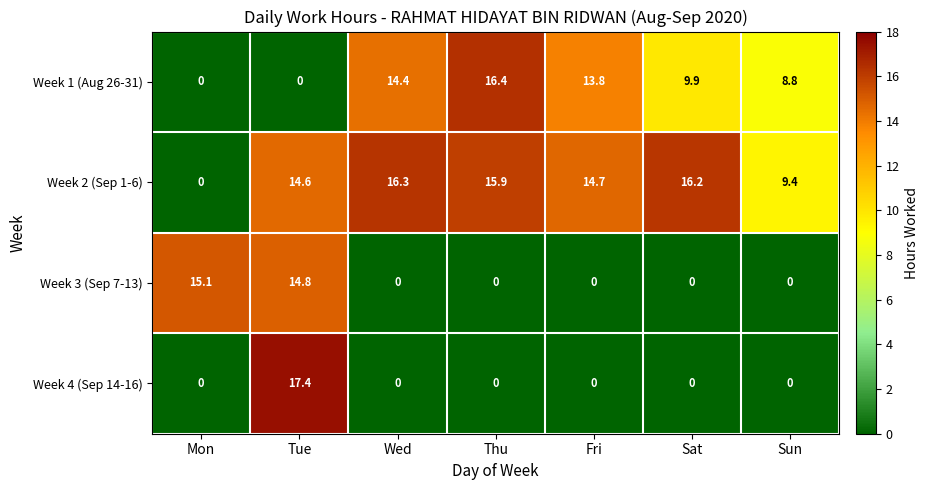

At which category is the sum across all series the highest?

Tue